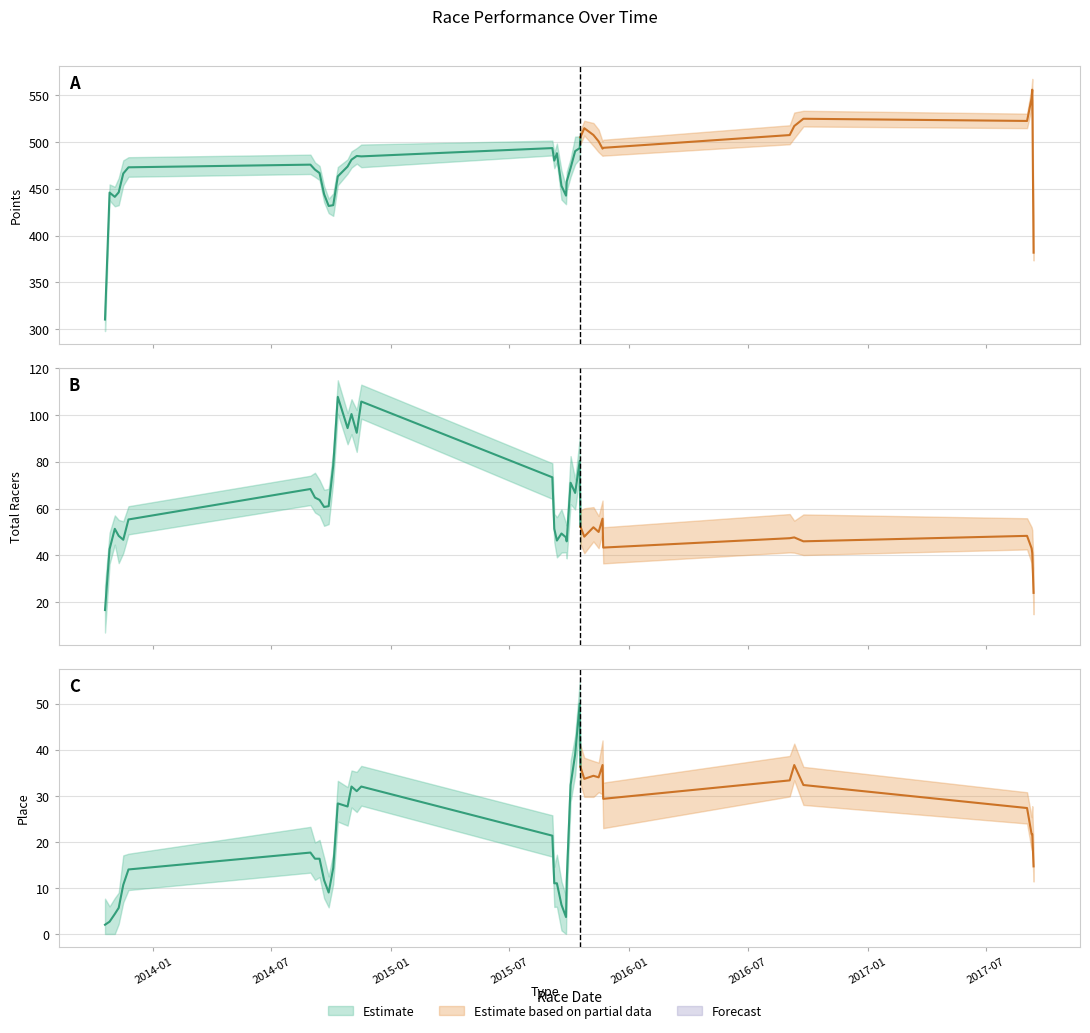

Between 18 and 22, which series saw the biggest shift?

points